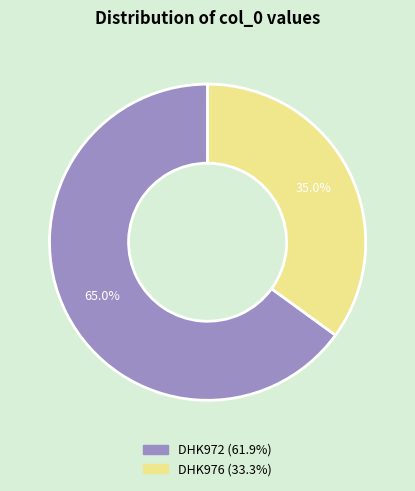

Rank the categories by value from highest to lowest.

DHK972, DHK976